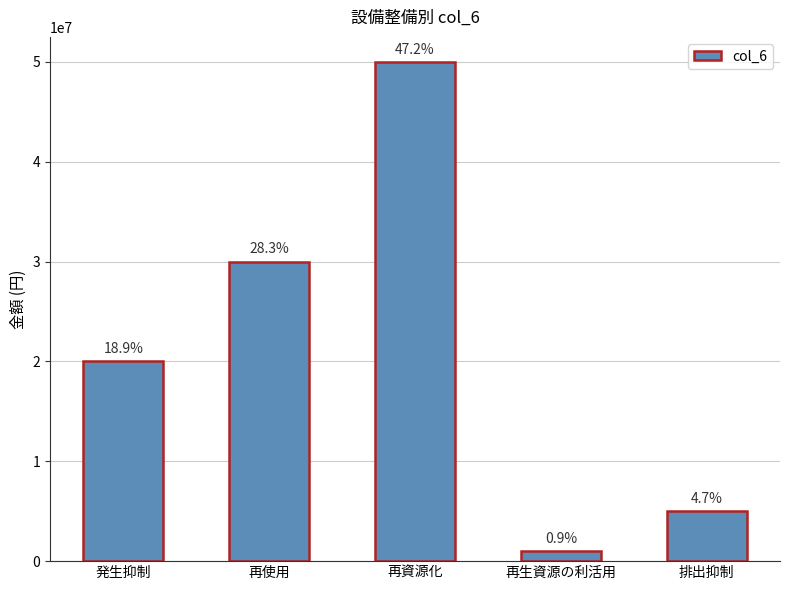

Approximately how many times larger is the value at 再生資源の利活用 compared to 発生抑制?

0.1